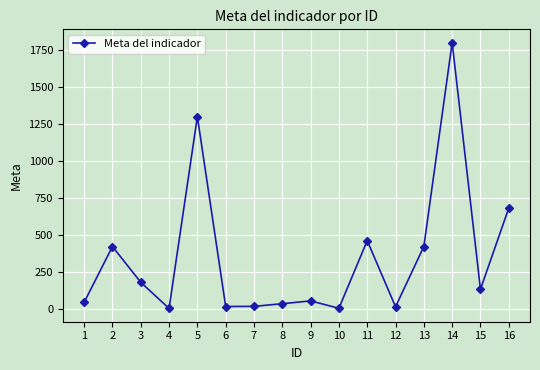

How many distinct data groups are displayed?

1